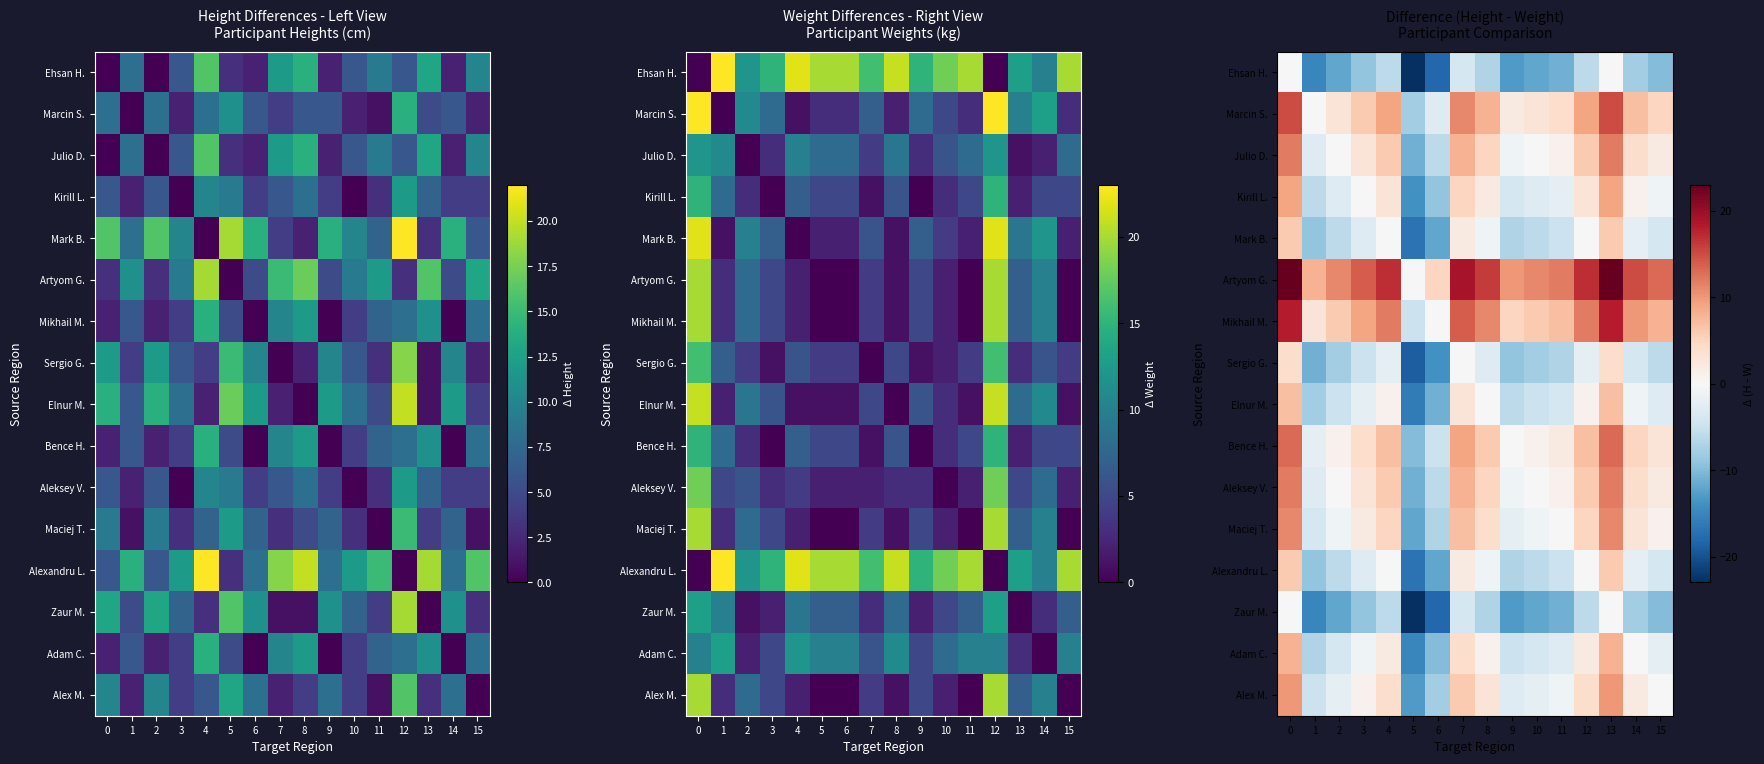

How many negative values does the Mikhail M. series have?

1